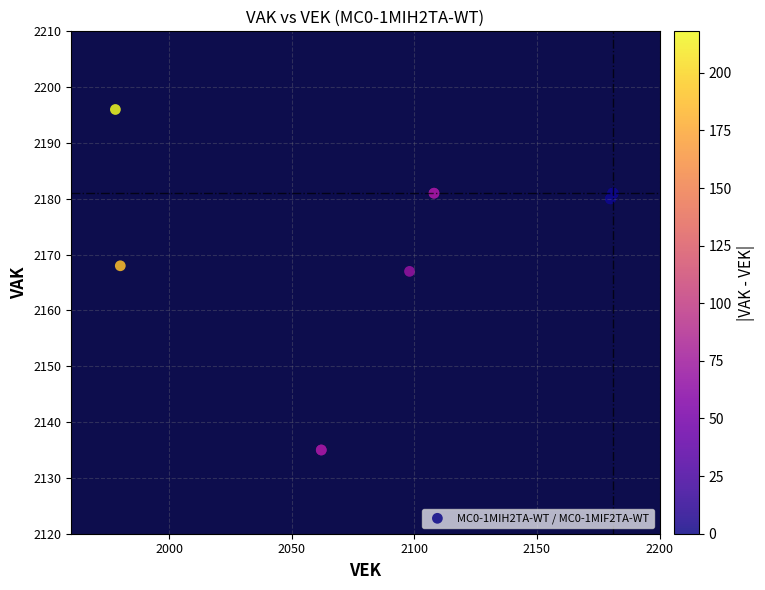

What Y value in the scatter plot is closest to 2165?

2167